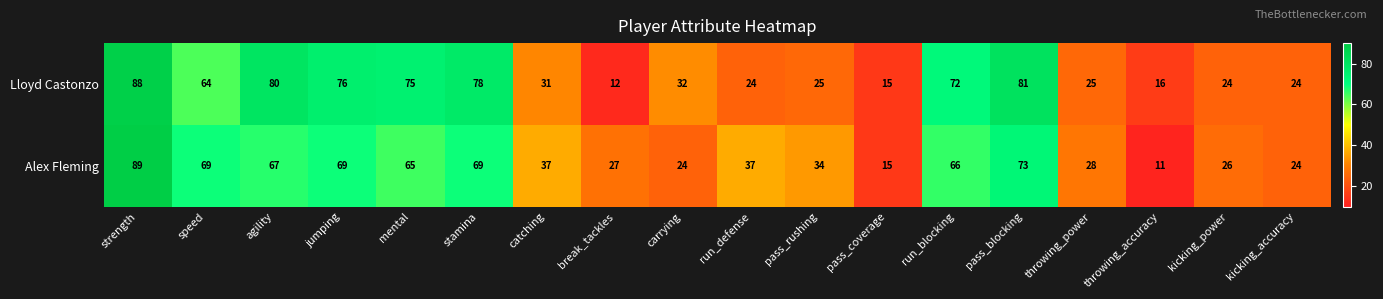

What is the difference between the maximum and second lowest values in the Lloyd Castonzo series?

73